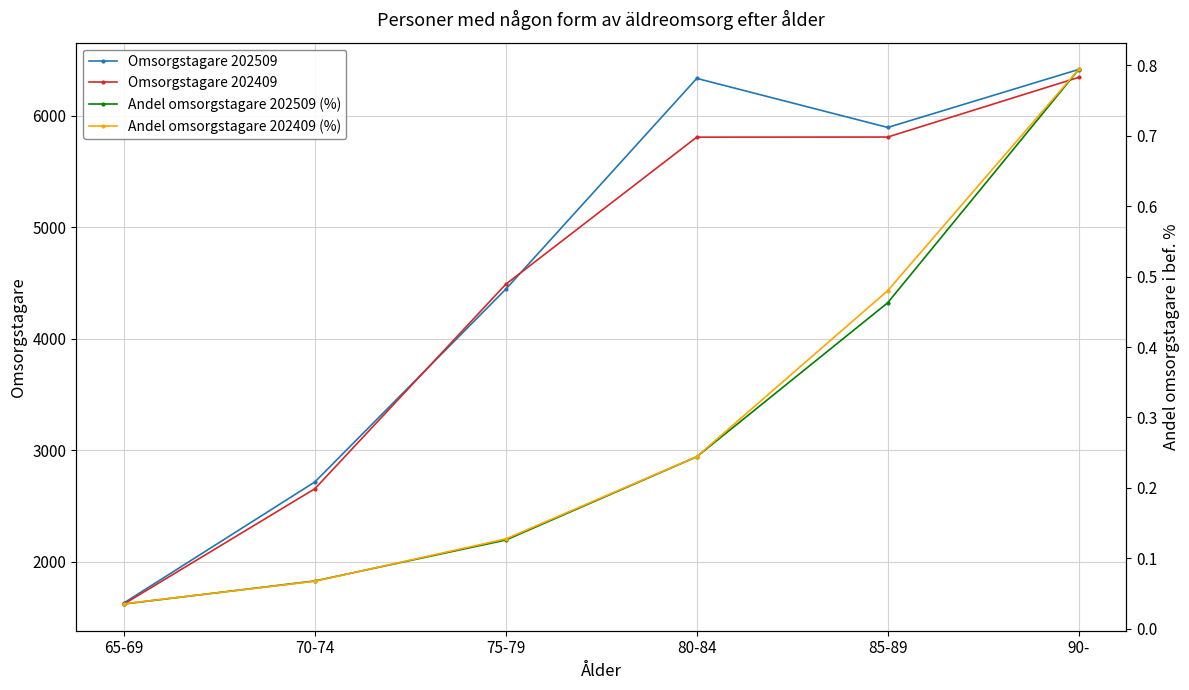

Reading right to left, extract all data points from this chart.

Omsorgstagare 202509: 6413.0	5893.0	6333.0	4443.0	2714.0	1629.0
Omsorgstagare 202409: 6342.0	5807.0	5806.0	4487.0	2653.0	1619.0
Andel omsorgstagare 202509 (%): 0.8	0.5	0.2	0.1	0.1	0.0
Andel omsorgstagare 202409 (%): 0.8	0.5	0.2	0.1	0.1	0.0